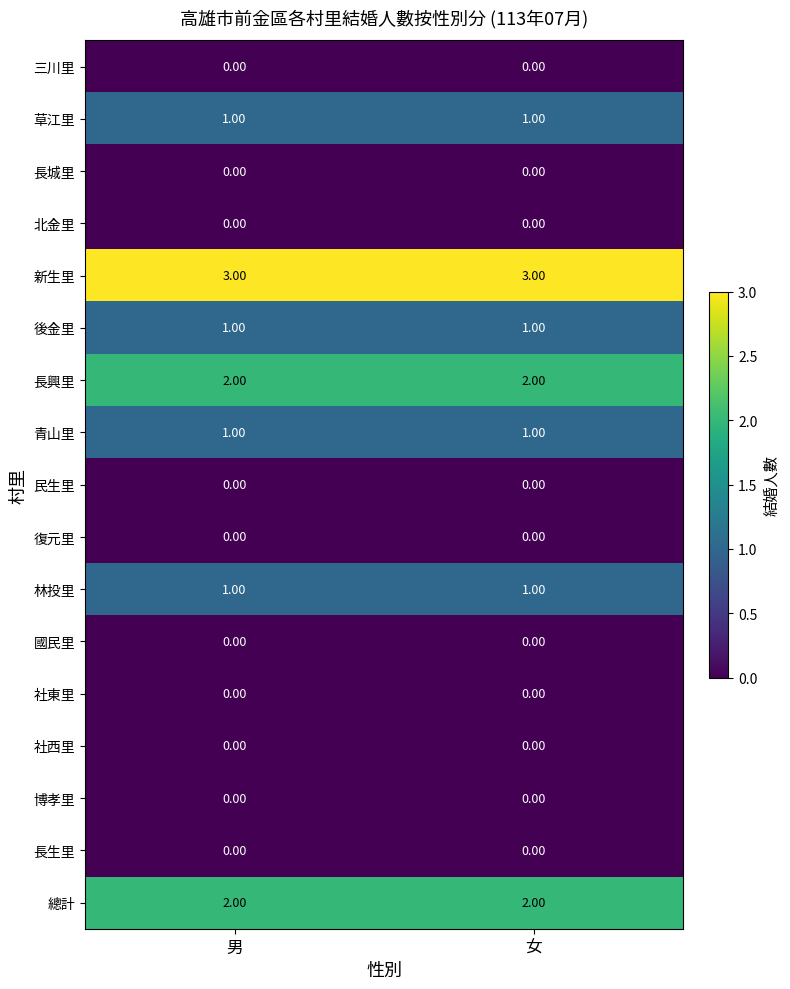

What is the greatest value displayed?

3